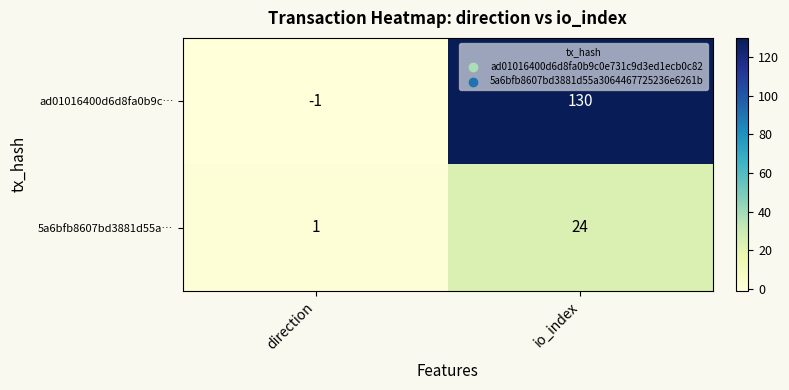

What is the sum of the ad01016400d6d8fa0b9c… values at io_index and direction?

129